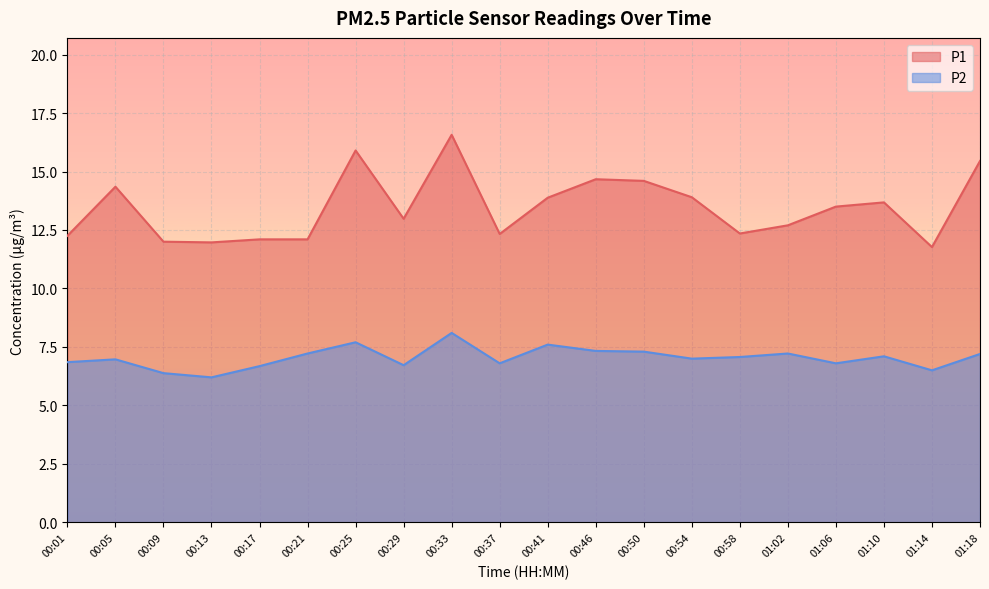

What are all the series names shown in the legend?

P1, P2